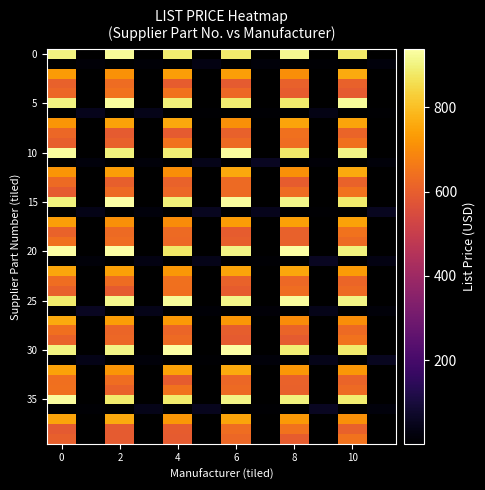

What is the smallest value displayed?

1.4